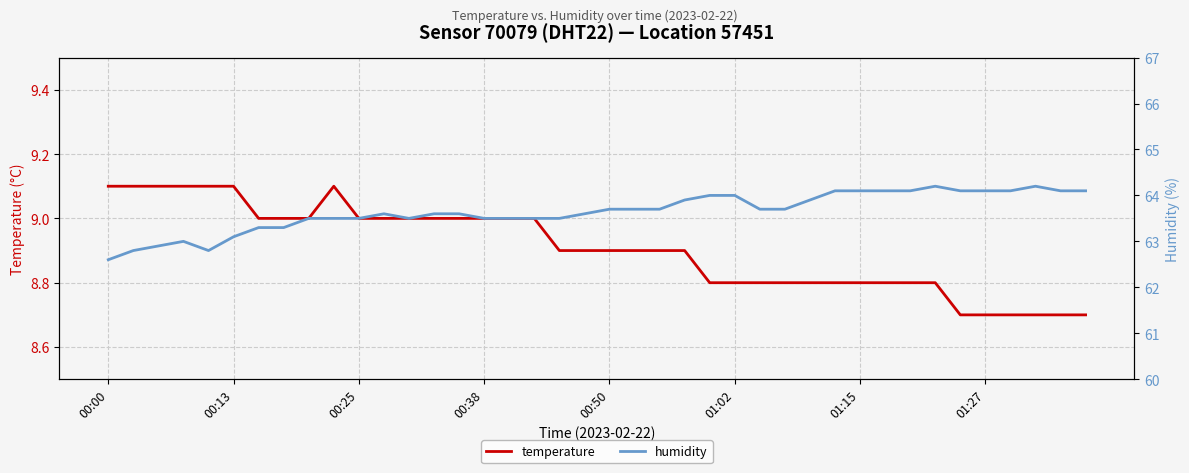

What is the maximum value shown in the chart?

64.2